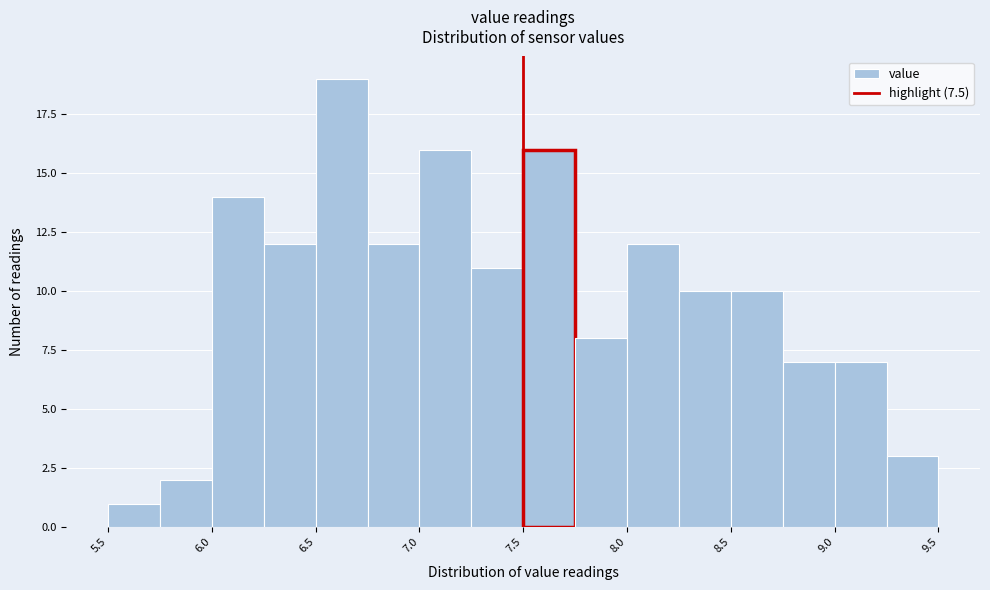

How tall is the bar that spans 7.75 to 8.00 on the x-axis? The values are not printed on the chart, so give them approximately, as read against the axis.

8